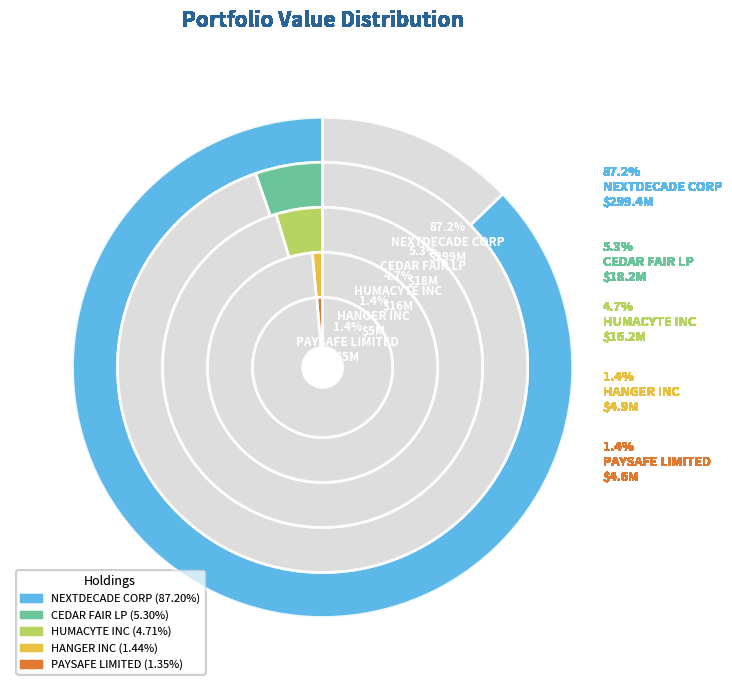

How many segments does this pie chart have?

5